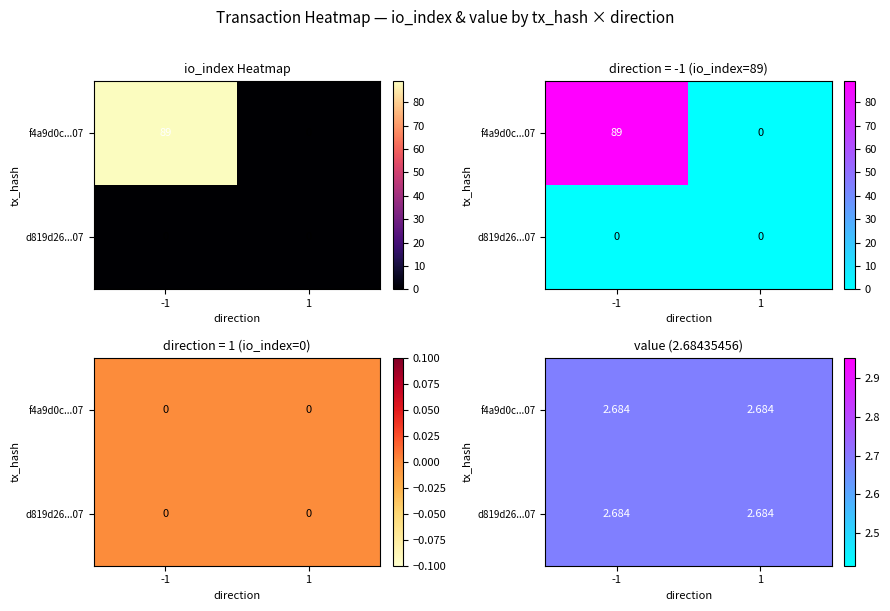

Reading left to right, list all the values displayed in this chart.

f4a9d0c61c280279848befd37dba0e1d3e7ab07: 89	0
d819d261a6c68e48fa7e5d39fd9cef75105a644: 0	0